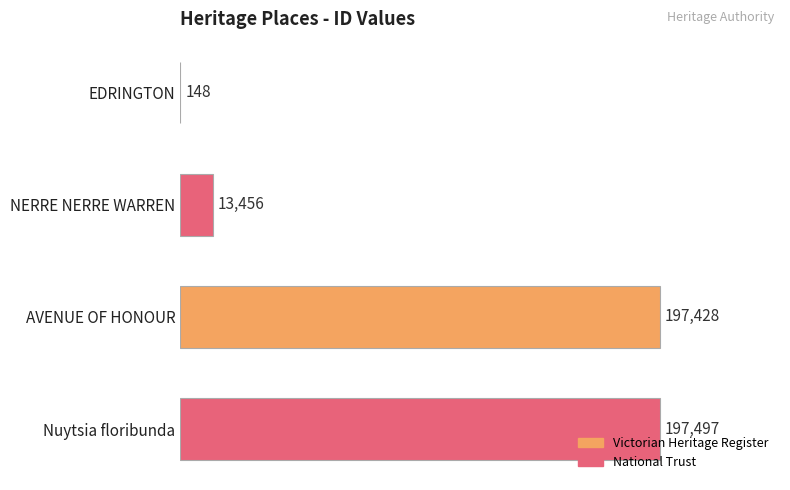

What is the maximum value shown in the chart?

197497